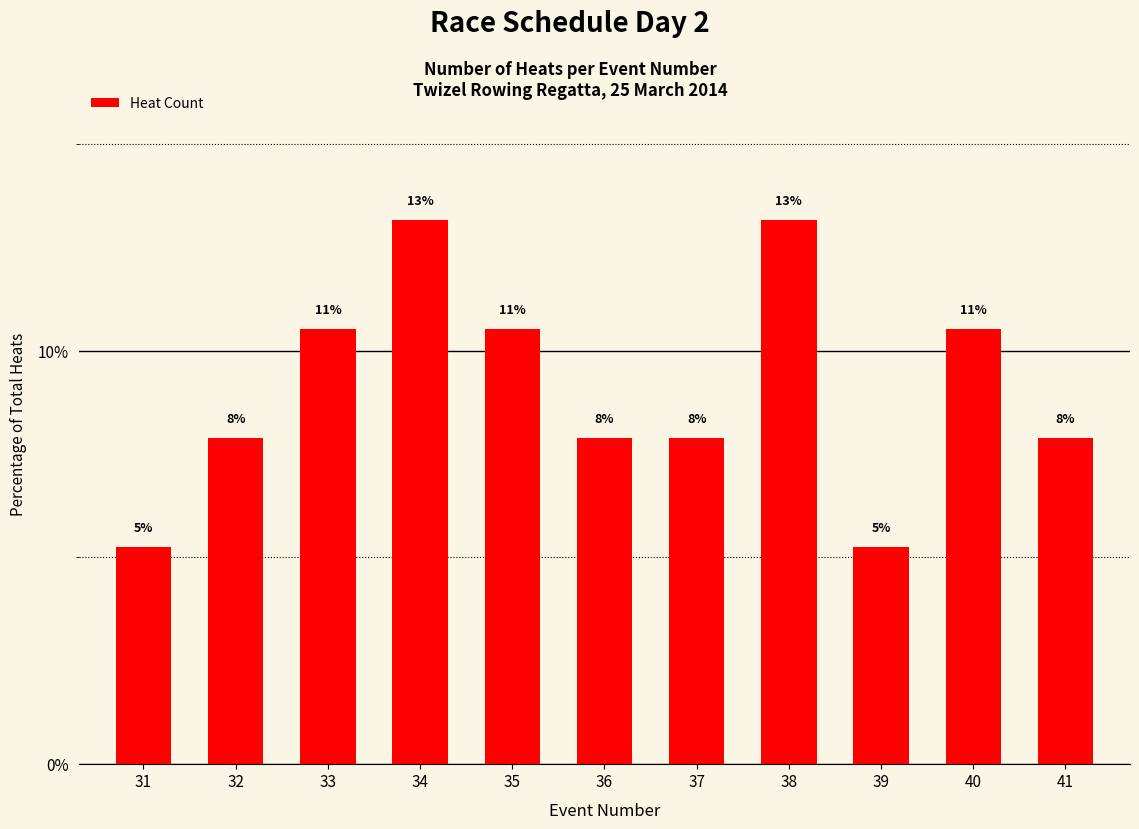

True or false: the data shows 7.9 at 32.

True